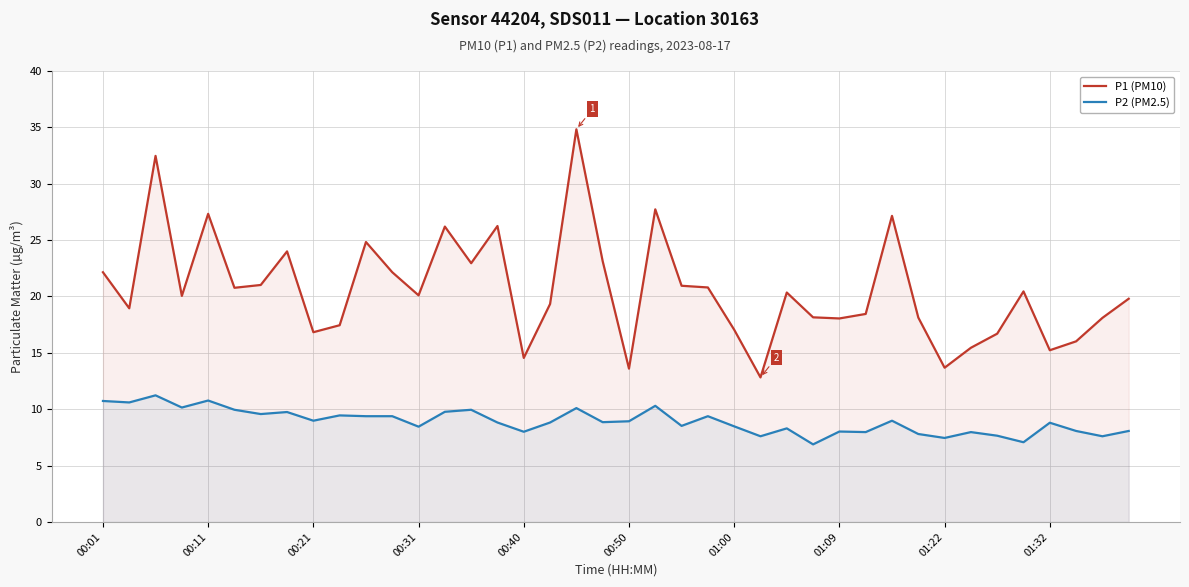

Which series has the widest spread of values?

P1 (PM10)